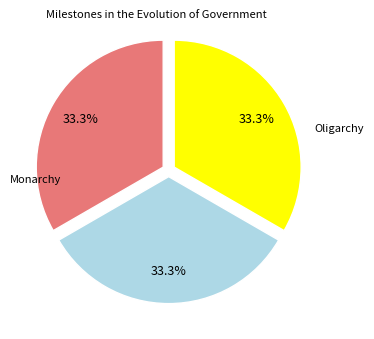

Is there a majority slice in this chart?

No